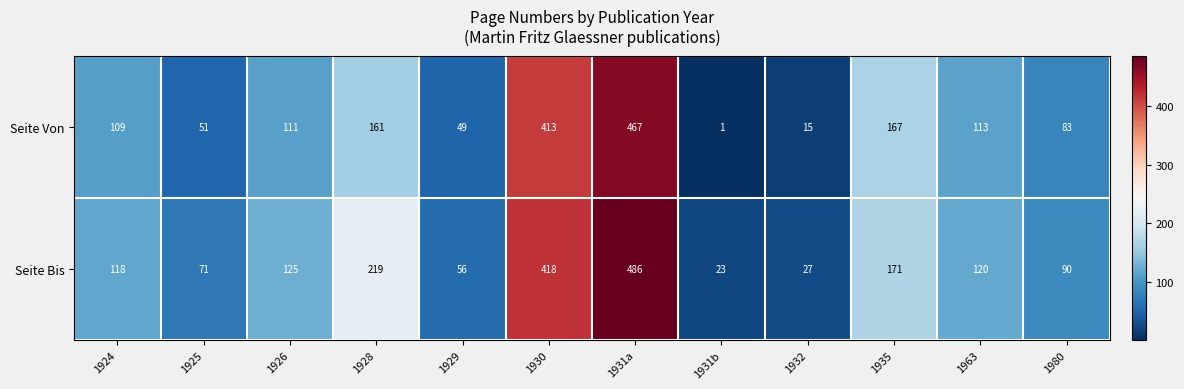

At which category is the sum across all series the highest?

1931a